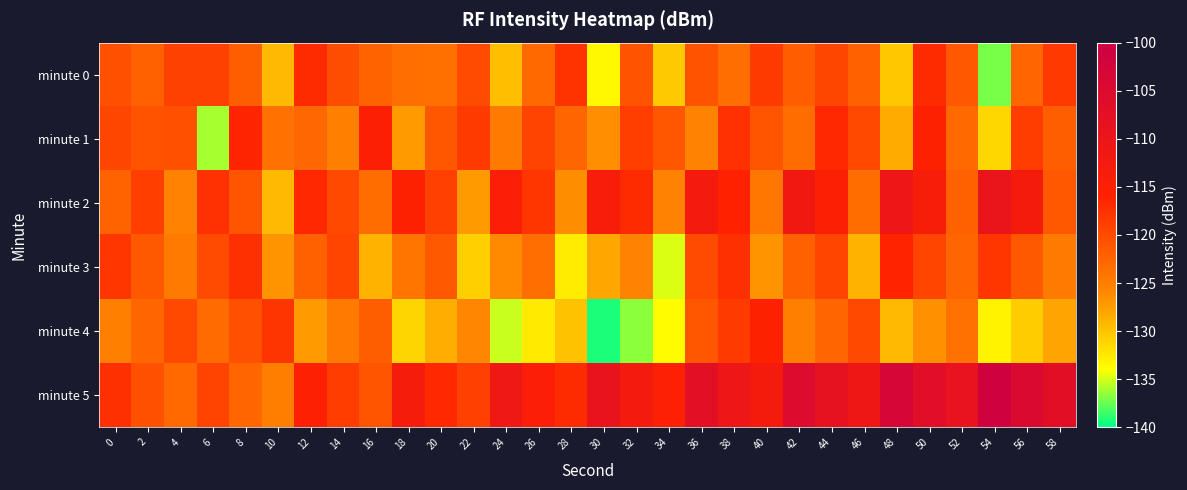

Reading left to right, what are all the values shown in this chart?

minute 0: 0=-120.8	2=-122.2	4=-119.2	6=-119.1	8=-121.9	10=-129.3	12=-117.0	14=-120.2	16=-122.4	18=-123.5	20=-123.6	22=-120.1	24=-129.7	26=-123.0	28=-117.7	30=-133.6	32=-120.9	34=-130.4	36=-120.8	38=-123.5	40=-118.5	42=-121.8	44=-119.5	46=-122.1	48=-130.2	50=-117.0	52=-121.3	54=-137.0	56=-122.5	58=-118.4
minute 1: 0=-119.5	2=-120.9	4=-120.7	6=-136.1	8=-116.3	10=-123.8	12=-122.9	14=-125.3	16=-115.0	18=-127.3	20=-121.2	22=-118.5	24=-124.6	26=-119.3	28=-122.7	30=-126.5	32=-118.8	34=-121.1	36=-125.4	38=-117.7	40=-121.0	42=-123.3	44=-116.7	46=-120.0	48=-128.3	50=-115.7	52=-123.0	54=-131.3	56=-118.7	58=-122.0
minute 2: 0=-122.3	2=-118.8	4=-125.4	6=-117.7	8=-121.0	10=-129.3	12=-116.7	14=-120.0	16=-123.3	18=-115.7	20=-119.0	22=-127.3	24=-114.7	26=-118.0	28=-126.3	30=-113.7	32=-117.0	34=-125.3	36=-112.7	38=-116.0	40=-124.3	42=-111.7	44=-115.0	46=-123.3	48=-110.7	50=-114.0	52=-122.3	54=-109.7	56=-113.0	58=-121.3
minute 3: 0=-118.1	2=-121.5	4=-124.8	6=-120.1	8=-117.5	10=-126.8	12=-122.1	14=-119.5	16=-128.8	18=-124.1	20=-121.5	22=-130.8	24=-126.1	26=-123.5	28=-132.8	30=-128.1	32=-125.5	34=-134.8	36=-120.1	38=-117.5	40=-126.8	42=-122.1	44=-119.5	46=-128.8	48=-116.1	50=-119.5	52=-122.8	54=-118.1	56=-121.5	58=-124.8
minute 4: 0=-125.2	2=-122.6	4=-119.9	6=-123.2	8=-120.6	10=-117.9	12=-127.2	14=-124.6	16=-121.9	18=-131.2	20=-128.6	22=-125.9	24=-135.2	26=-132.6	28=-129.9	30=-139.2	32=-136.6	34=-133.9	36=-121.2	38=-118.6	40=-115.9	42=-125.2	44=-122.6	46=-119.9	48=-129.2	50=-126.6	52=-123.9	54=-133.2	56=-130.6	58=-127.9
minute 5: 0=-117.3	2=-120.7	4=-123.0	6=-119.3	8=-122.7	10=-125.0	12=-115.3	14=-118.7	16=-121.0	18=-113.3	20=-116.7	22=-119.0	24=-111.3	26=-114.7	28=-117.0	30=-109.3	32=-112.7	34=-115.0	36=-107.3	38=-110.7	40=-113.0	42=-105.3	44=-108.7	46=-111.0	48=-103.3	50=-106.7	52=-109.0	54=-101.3	56=-104.7	58=-107.0